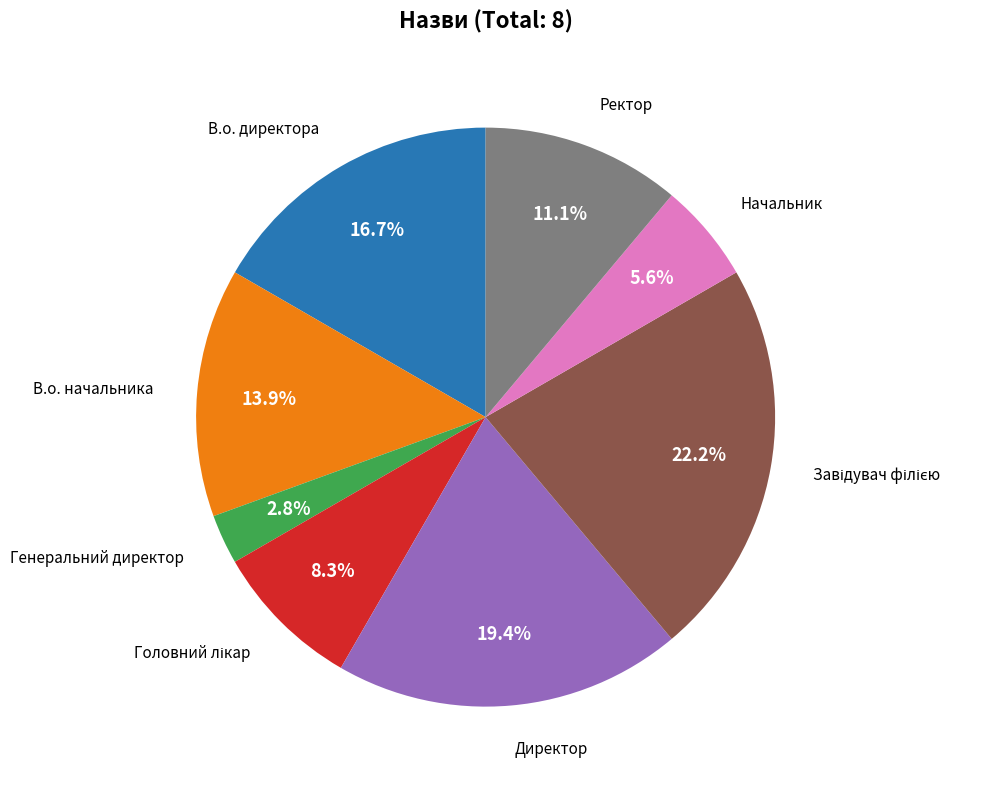

Which slice is the smallest?

Генеральний директор